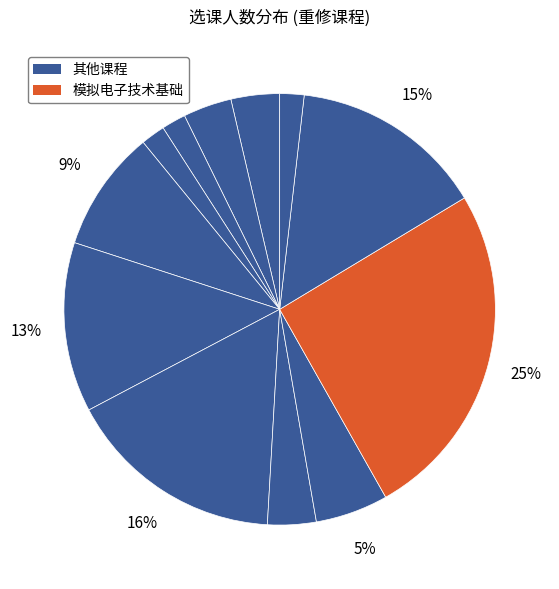

How many segments does this pie chart have?

12